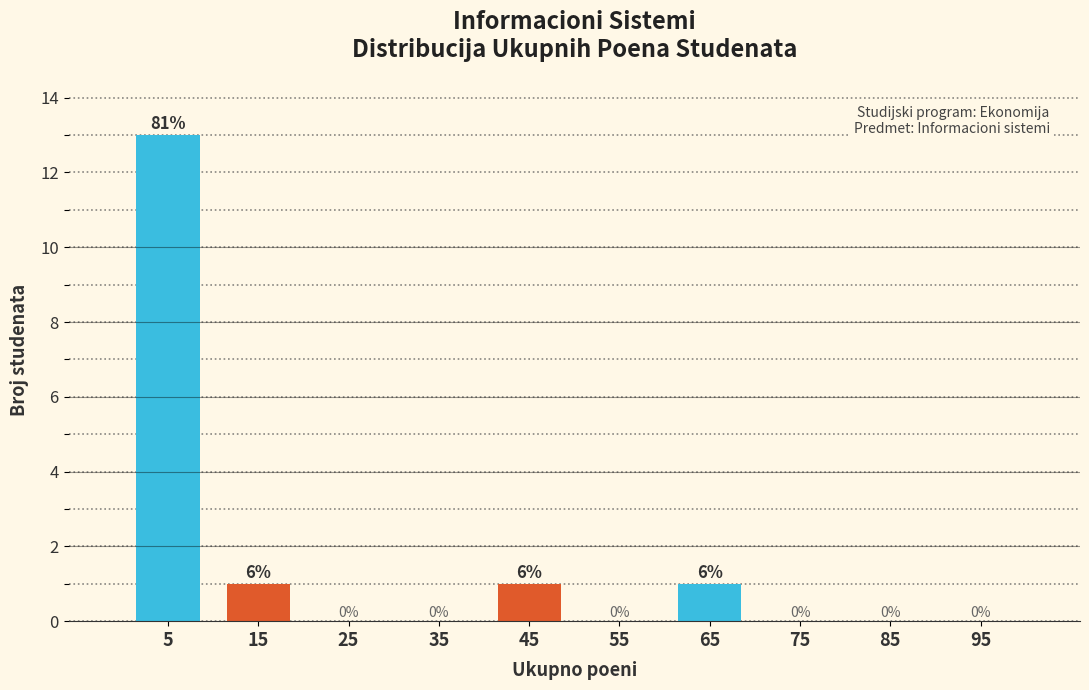

Over which range of the x-axis is the bar tallest?

0 to 10